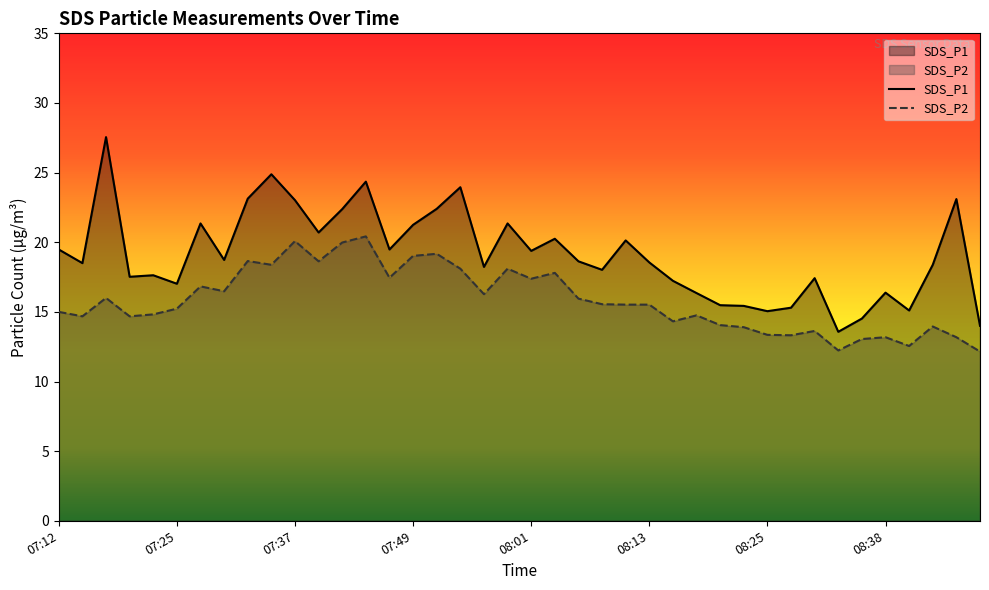

What is the average value of the SDS_P1 series?

19.1